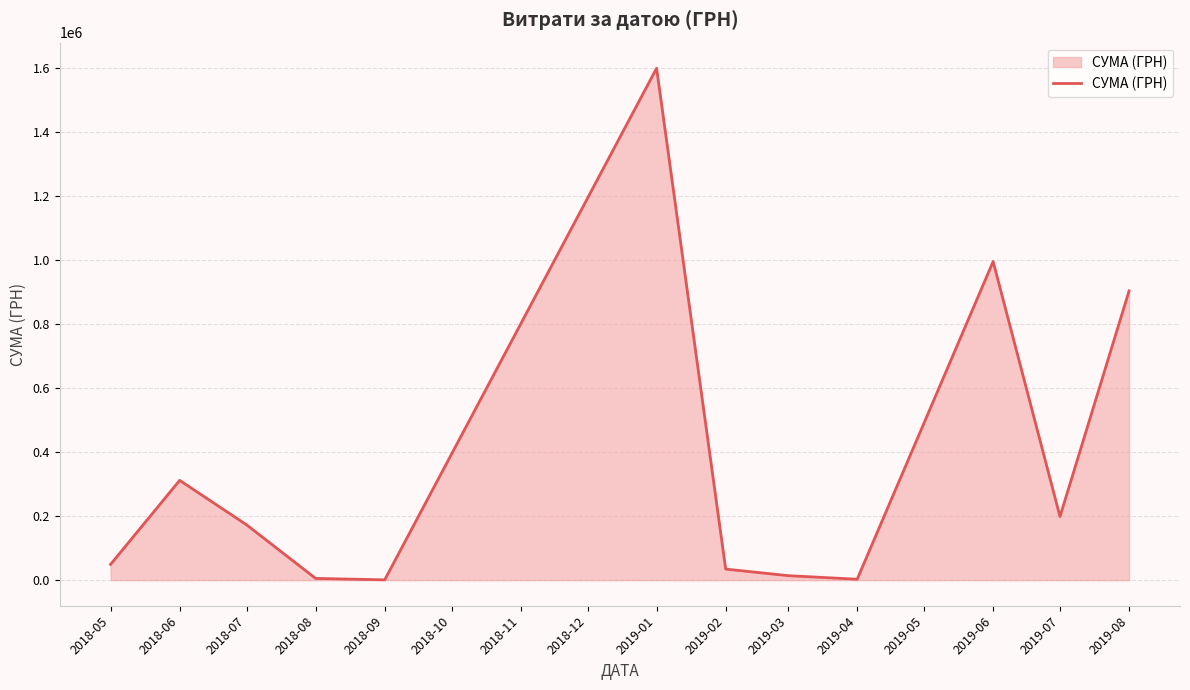

At which label is the value closest to 800185?

2019-08